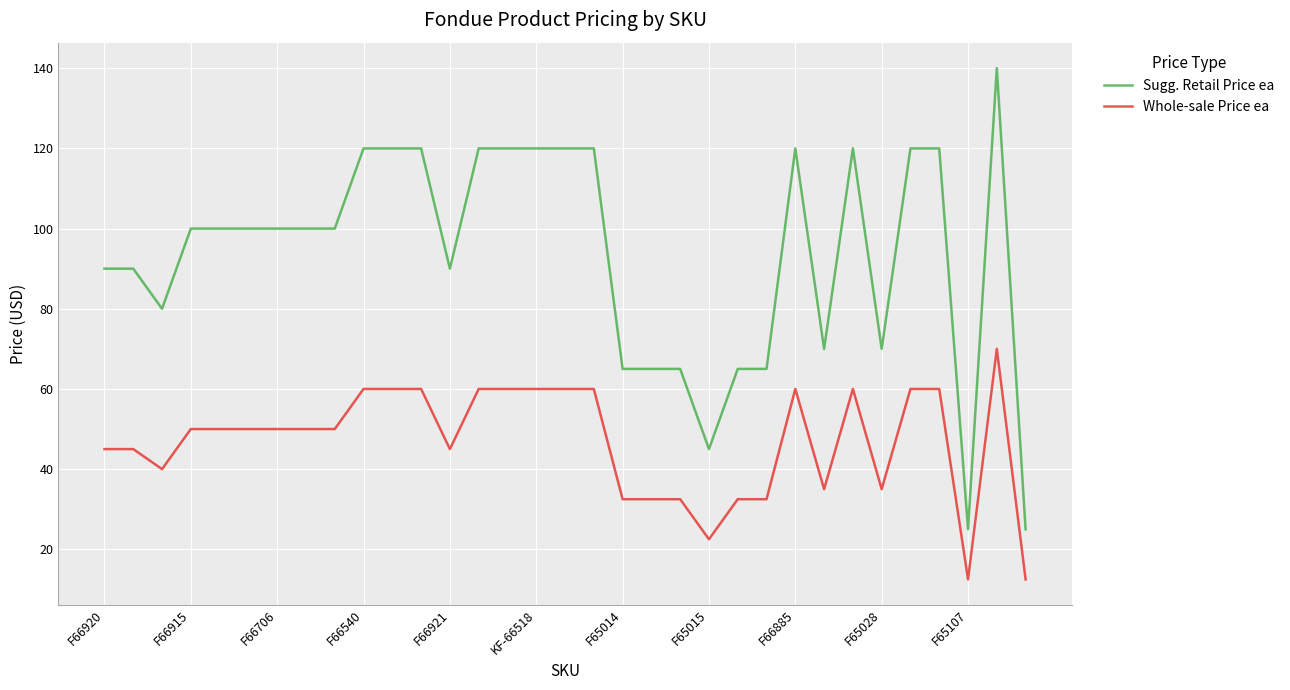

List the series in order of their peak value, lowest first.

Whole-sale Price ea, Sugg. Retail Price ea